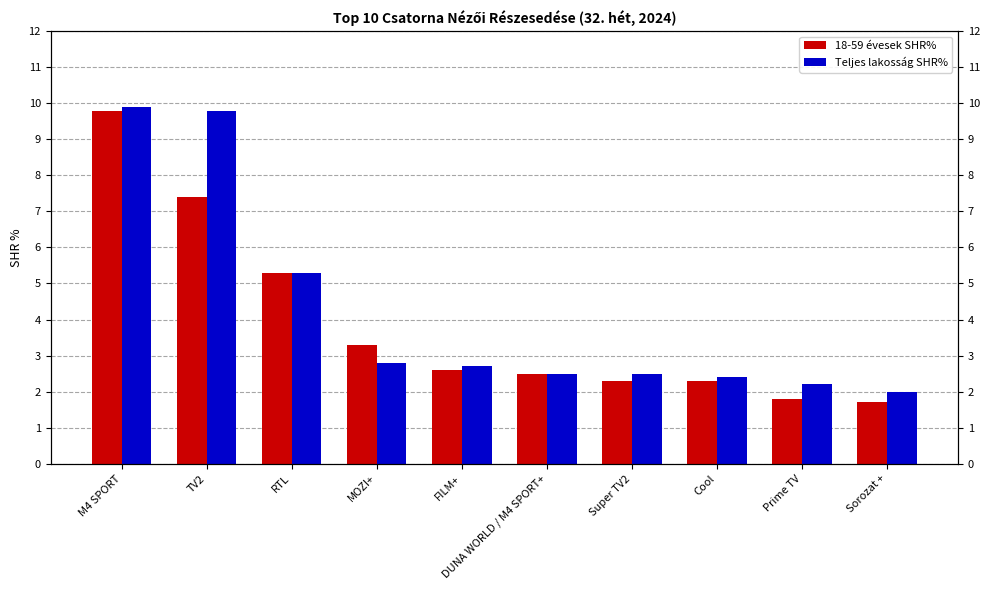

What is the sum of all Teljes lakosság SHR% values?

42.1